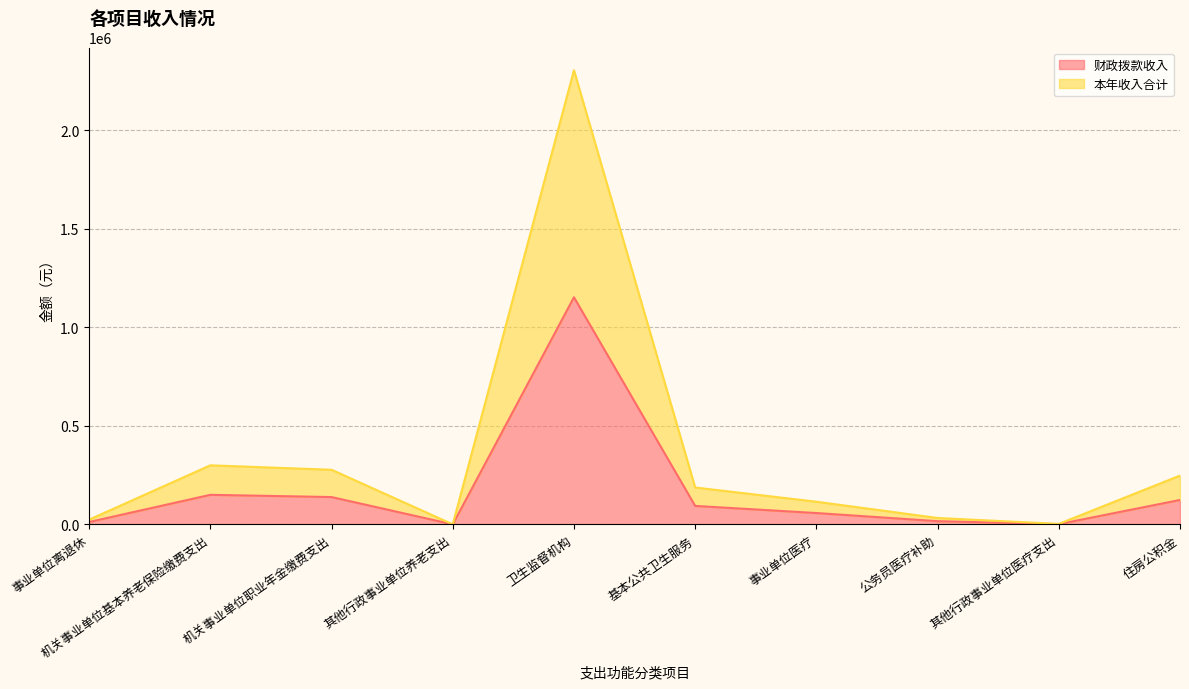

Rank the series at 其他行政事业单位医疗支出 from highest to lowest value.

本年收入合计, 财政拨款收入